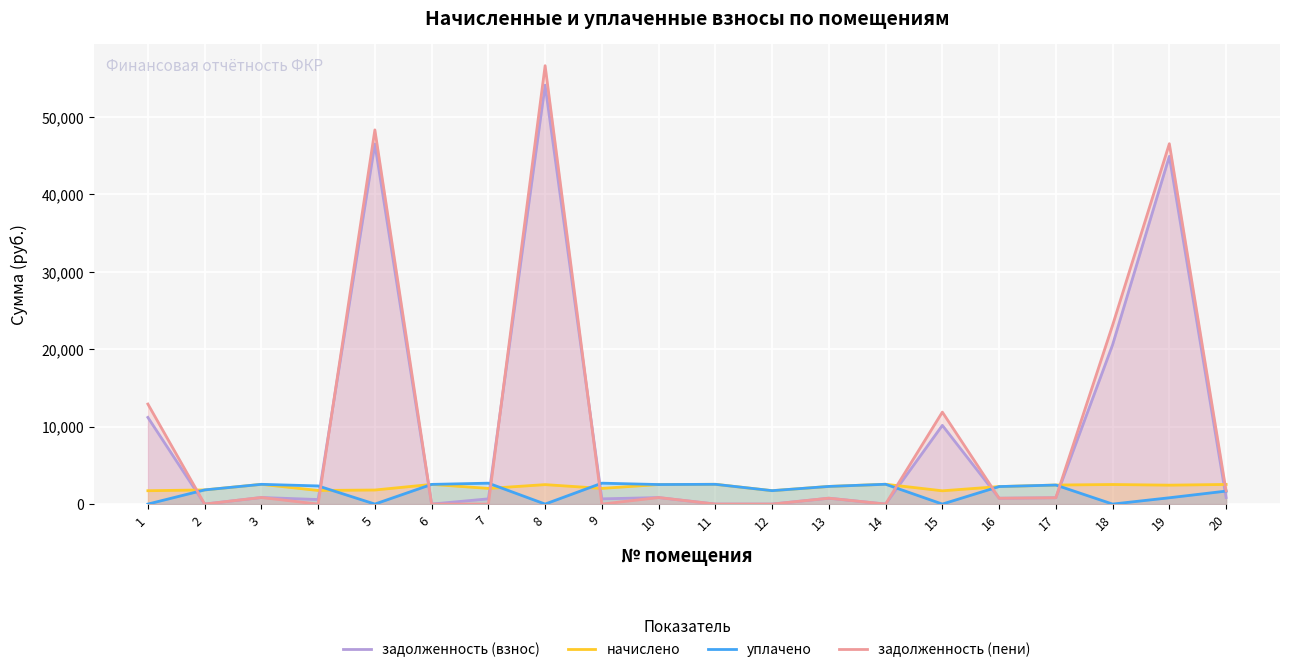

How many lines are shown in the chart?

4